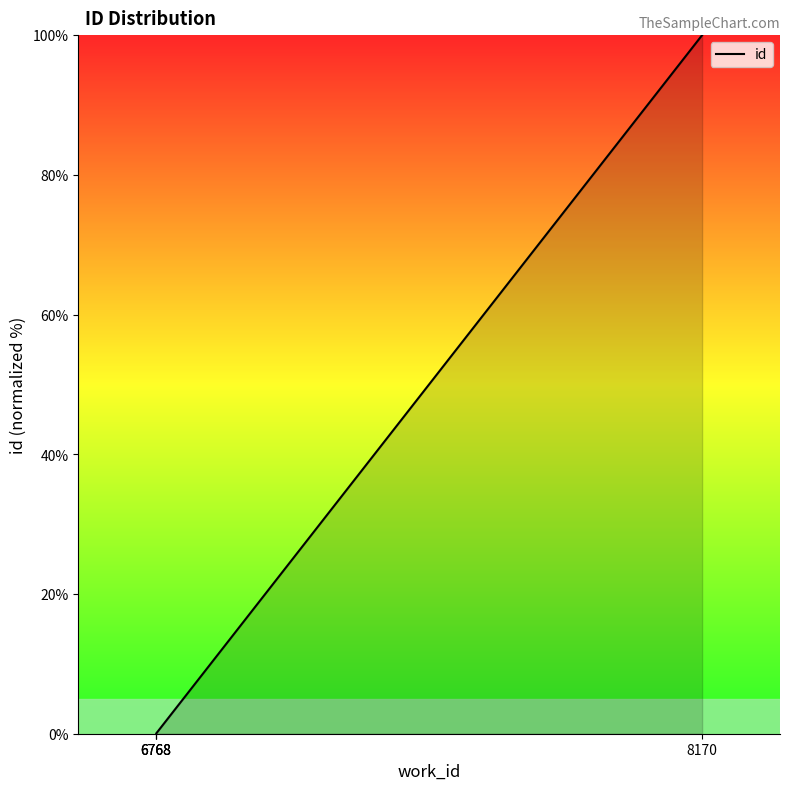

The value at 6768 is 0.0. True or false?

True